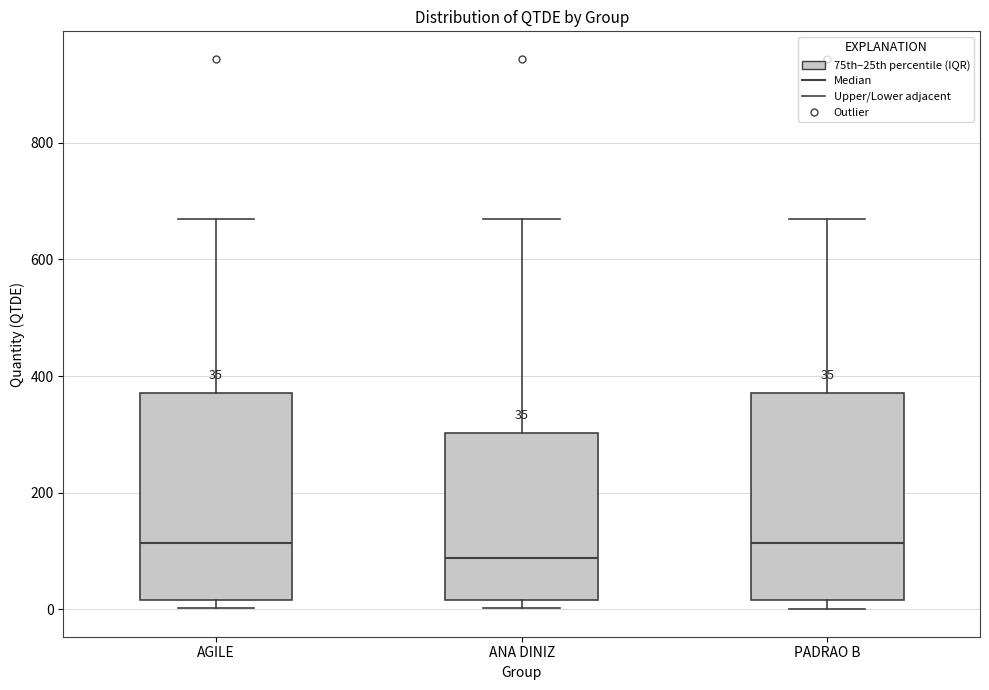

Which box has the lowest median line?

ANA DINIZ